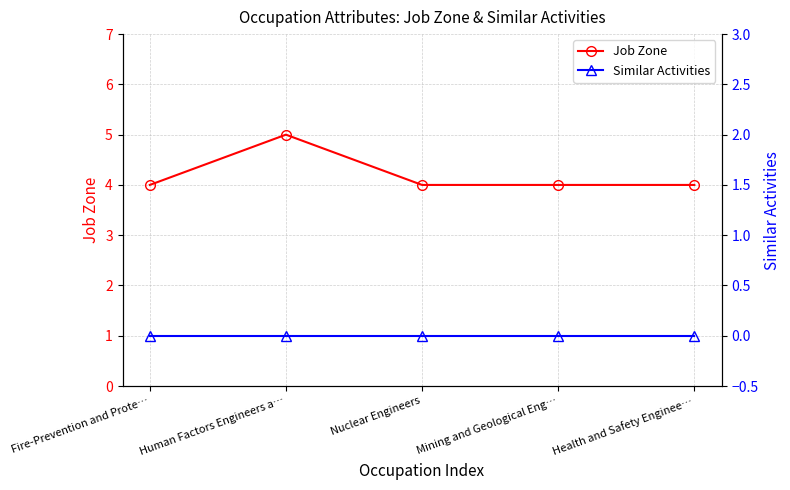

Reading left to right, what are all the values shown in this chart?

Job Zone: Fire-Prevention and Prote…=4	Human Factors Engineers a…=5	Nuclear Engineers=4	Mining and Geological Eng…=4	Health and Safety Enginee…=4
Similar Activities: Fire-Prevention and Prote…=0	Human Factors Engineers a…=0	Nuclear Engineers=0	Mining and Geological Eng…=0	Health and Safety Enginee…=0